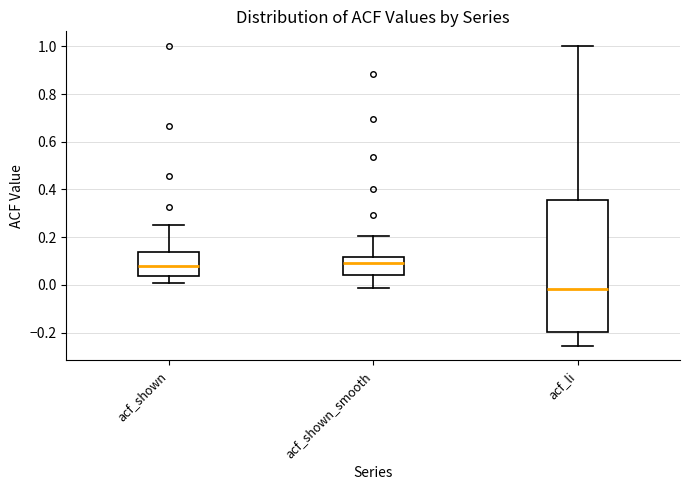

Reading left to right, read every box against the y-axis: the position of its median line, the range the box covers, and the ends of its whiskers. The values are not printed on the chart, so give them approximately, as read against the axis.

acf_shown: median 0.08, box 0.04 to 0.14, whiskers 0.00 to 0.24
acf_shown_smooth: median 0.10, box 0.04 to 0.12, whiskers -0.02 to 0.20
acf_li: median -0.02, box -0.20 to 0.36, whiskers -0.26 to 1.00